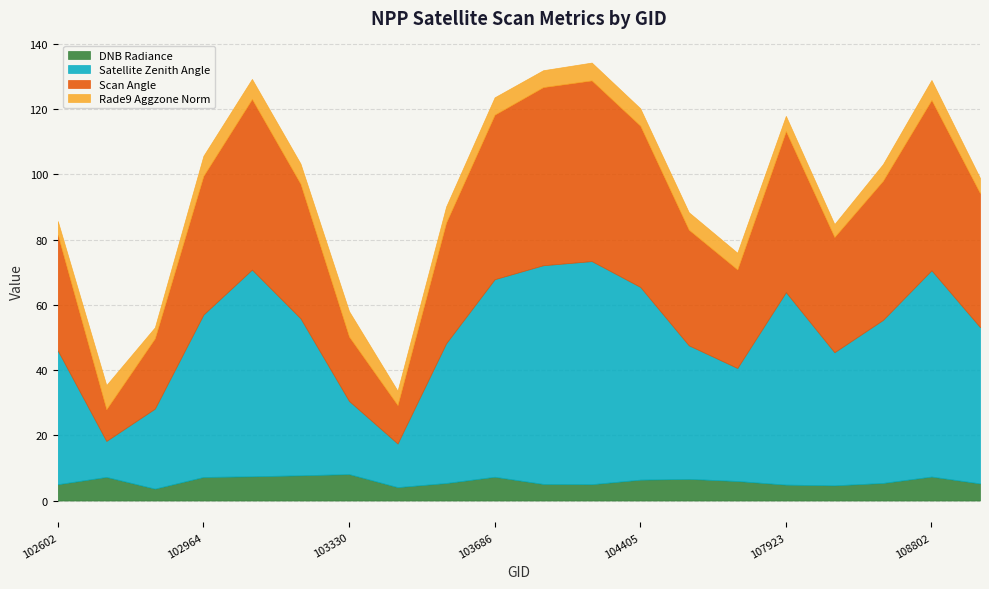

Which has a higher value, 103330 or 102724?

103330